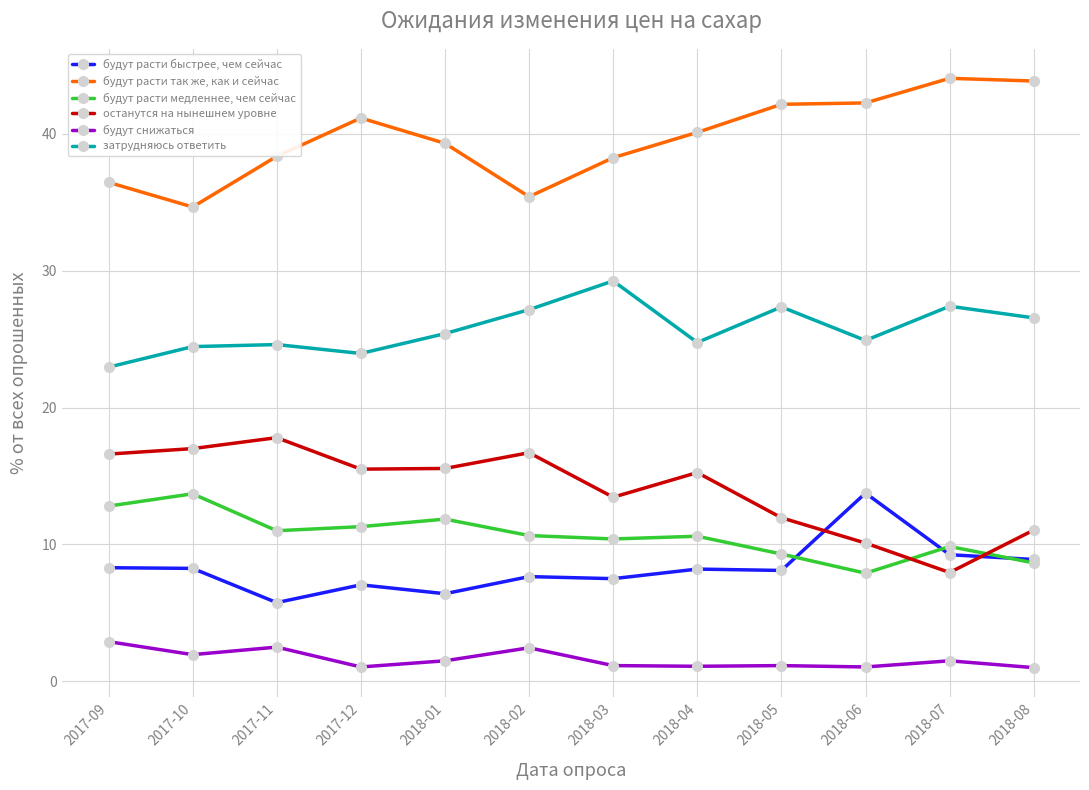

Where does the будут расти так же, как и сейчас series first go above 40?

2017-12